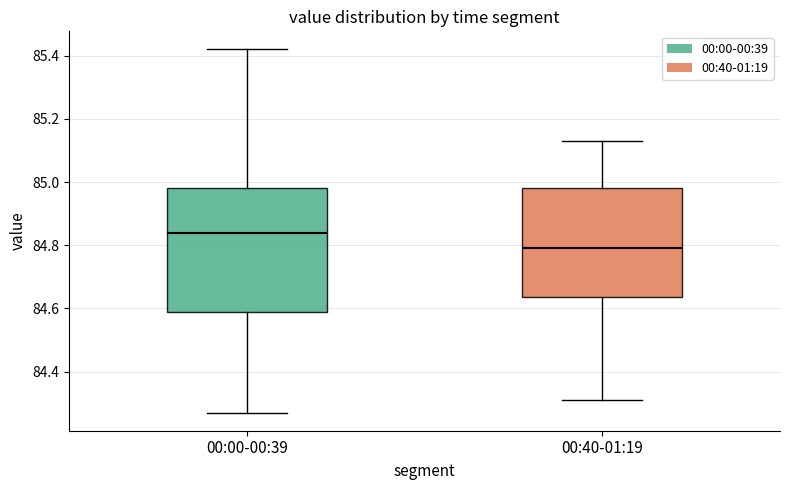

Reading left to right, transcribe this box plot: for each box, give where its median line is, the range the box spans, and where its two whiskers end, as read against the y-axis. The values are not printed on the chart, so give them approximately, as read against the axis.

00:00-00:39: median 84.84, box 84.60 to 84.98, whiskers 84.28 to 85.42
00:40-01:19: median 84.80, box 84.64 to 84.98, whiskers 84.32 to 85.14